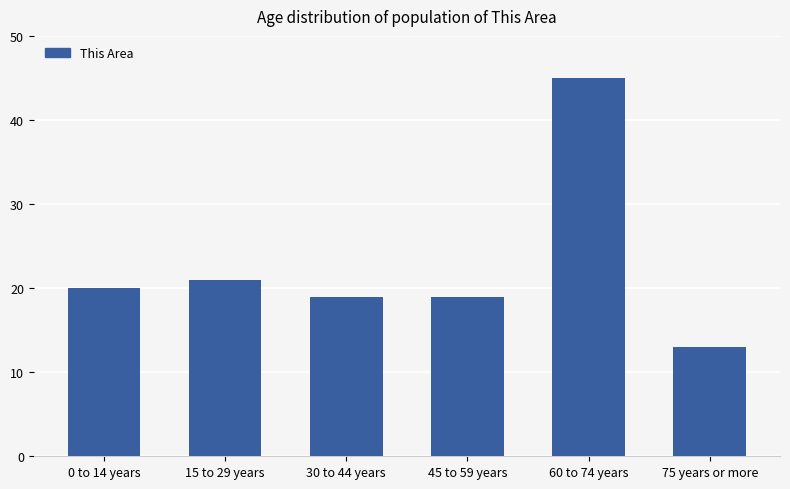

Does the chart contain stacked bars?

No